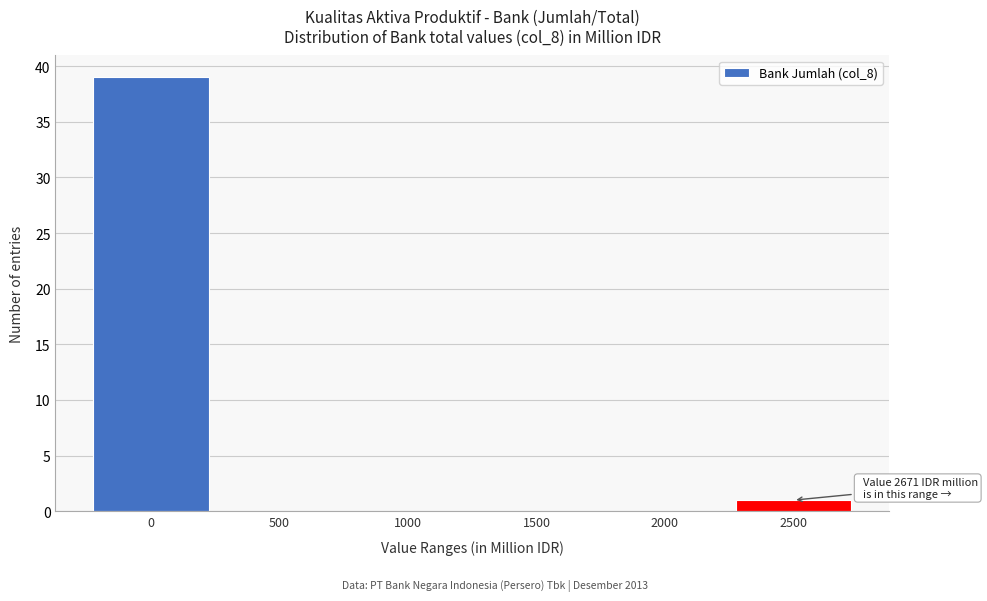

Reading left to right, extract all data points from this chart.

0=39	500=0	1000=0	1500=0	2000=0	2500=1